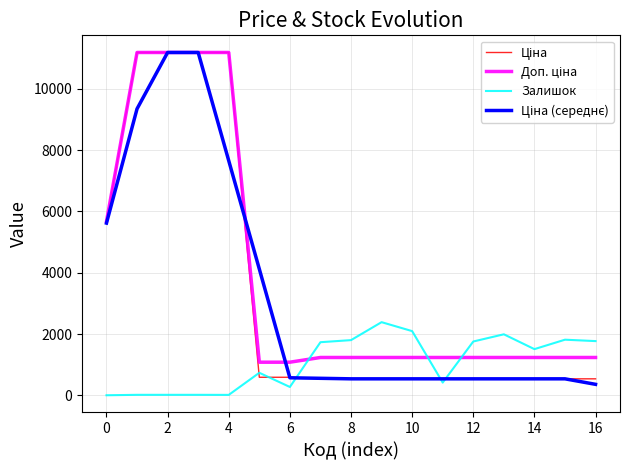

What is the highest value of the Залишок series?

2388.0